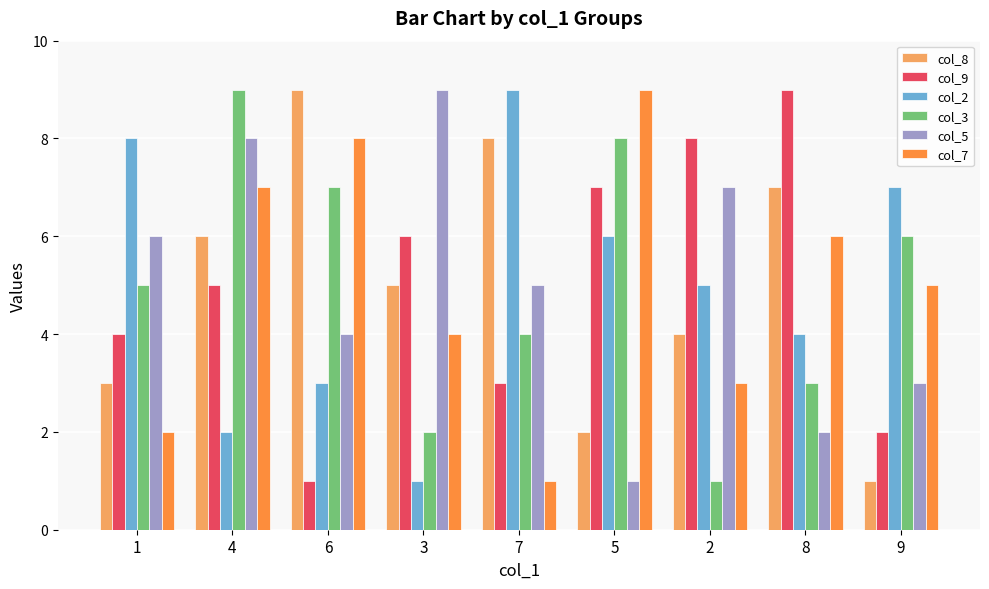

What are all the series names shown in the legend?

col_8, col_9, col_2, col_3, col_5, col_7